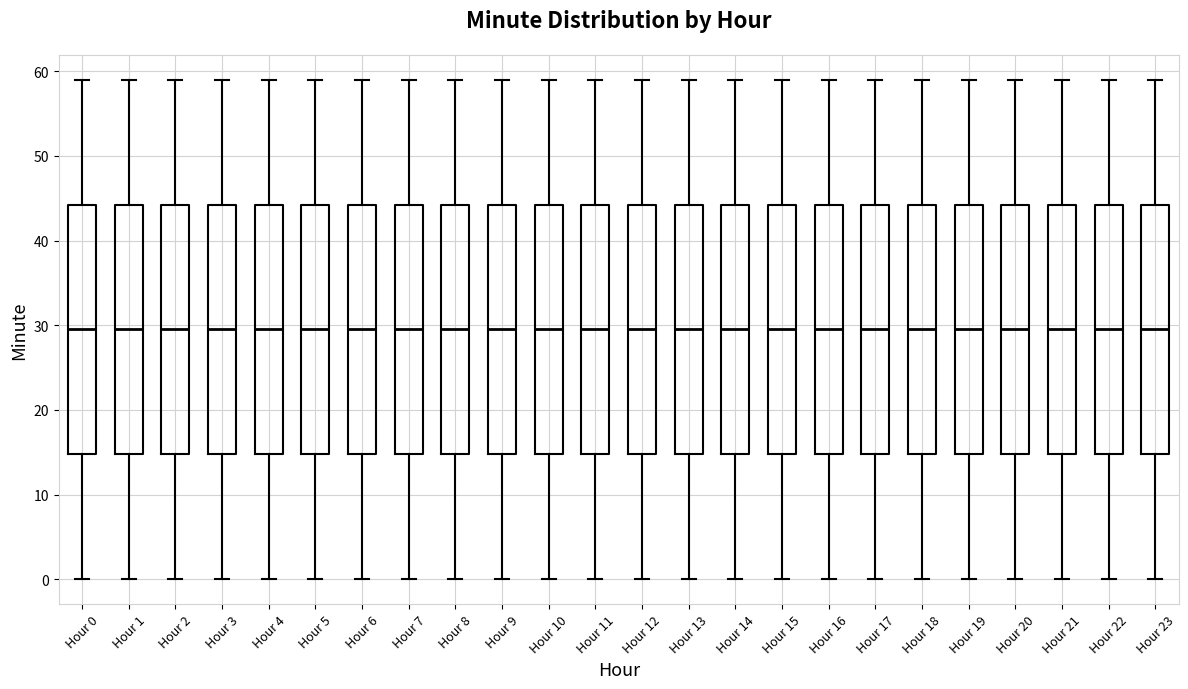

Where is the lower edge of the box for Hour 11 on the y-axis? The values are not printed on the chart, so give them approximately, as read against the axis.

15